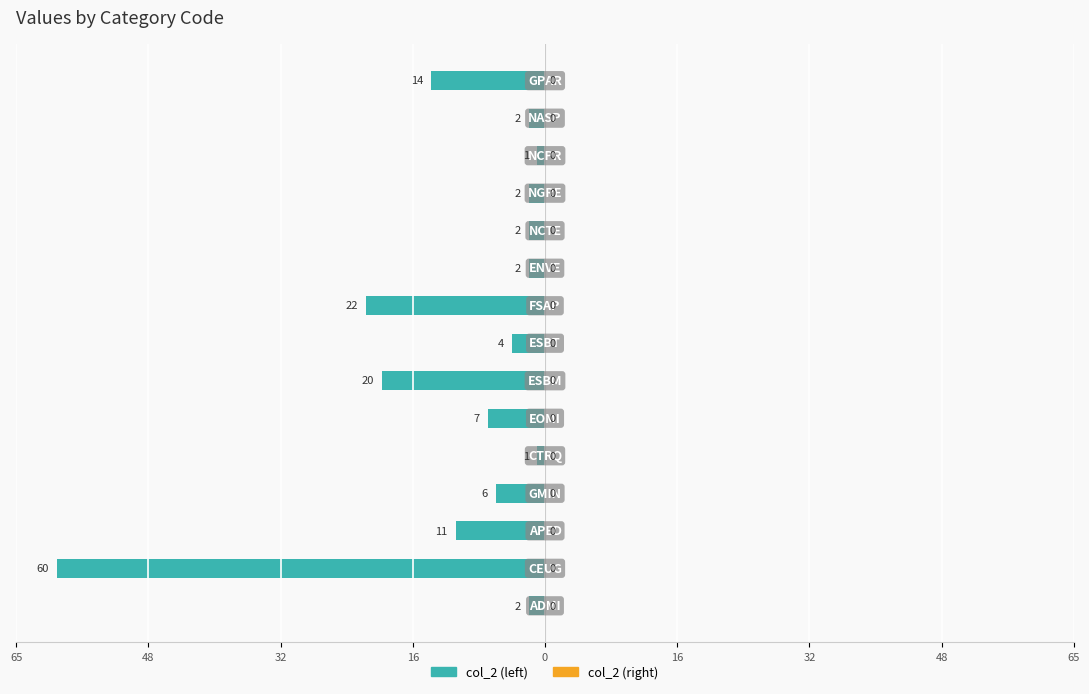

Are the bars horizontal?

Yes